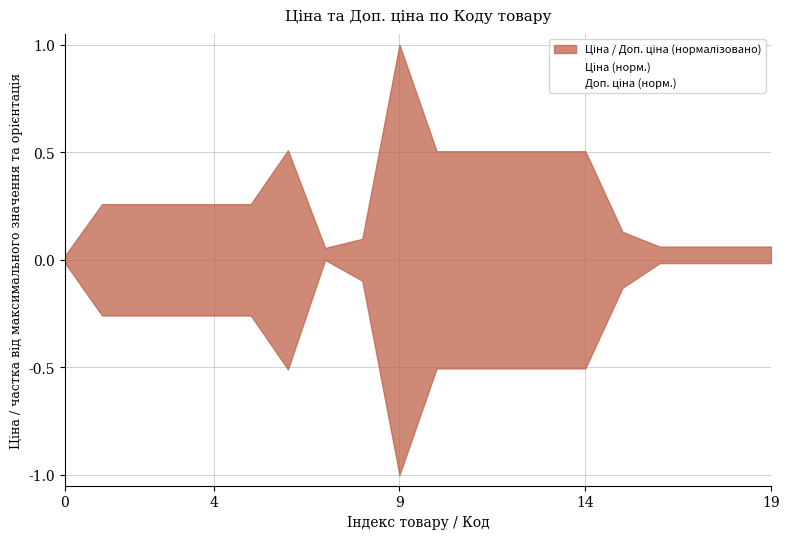

Where is the first local maximum for Доп. ціна (норм.)?

6